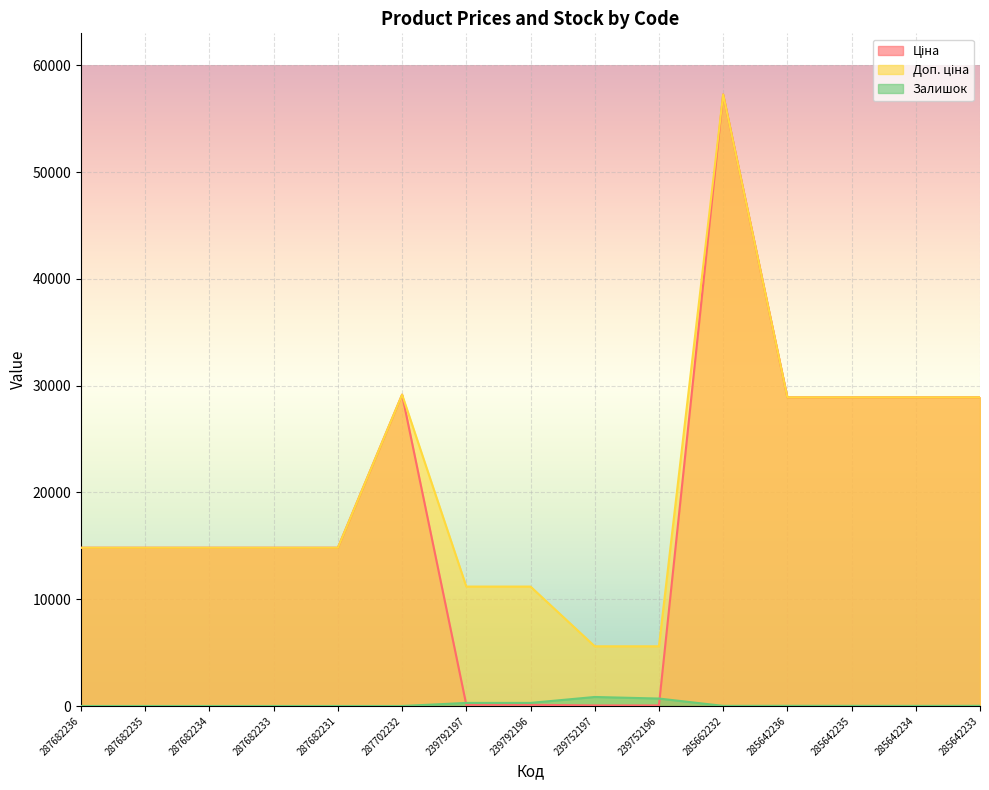

What is the label of the 9th point from the right?

239792197